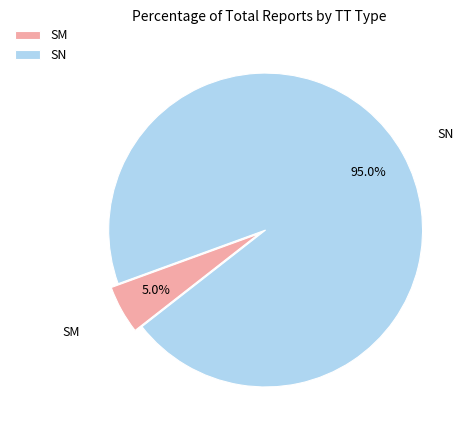

Count the number of slices in the pie.

2